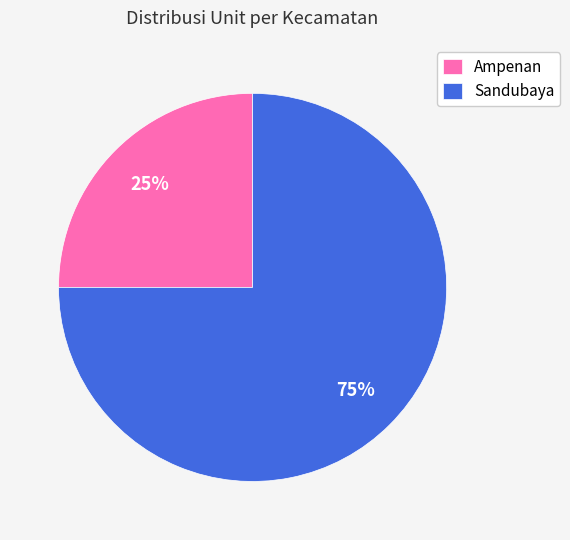

Which category has the biggest portion of the pie?

Sandubaya